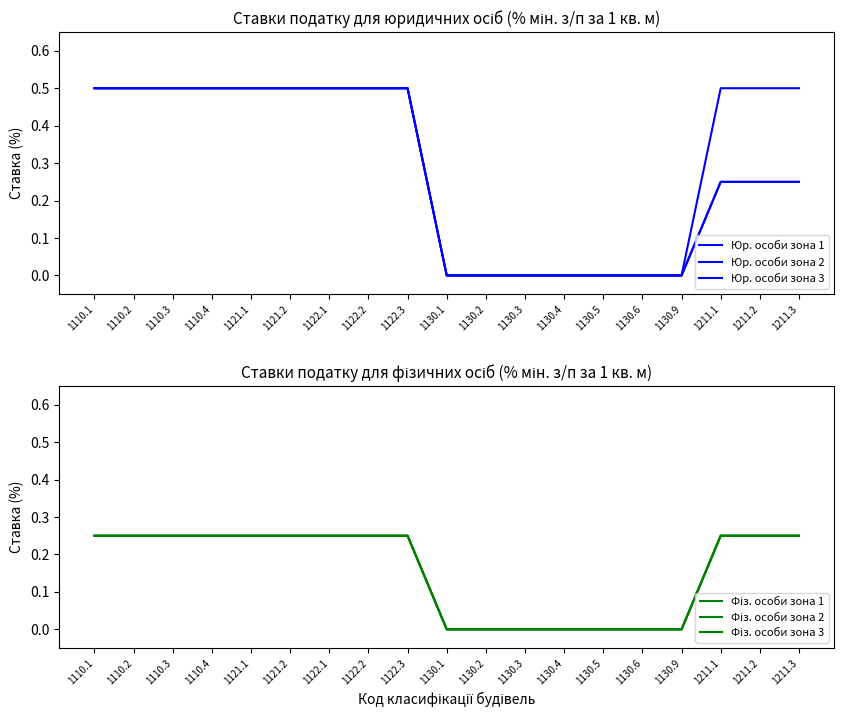

Is the value of Юр. особи зона 3 at 1122.1 greater than the value of Фіз. особи зона 2 at 1110.1?

Yes